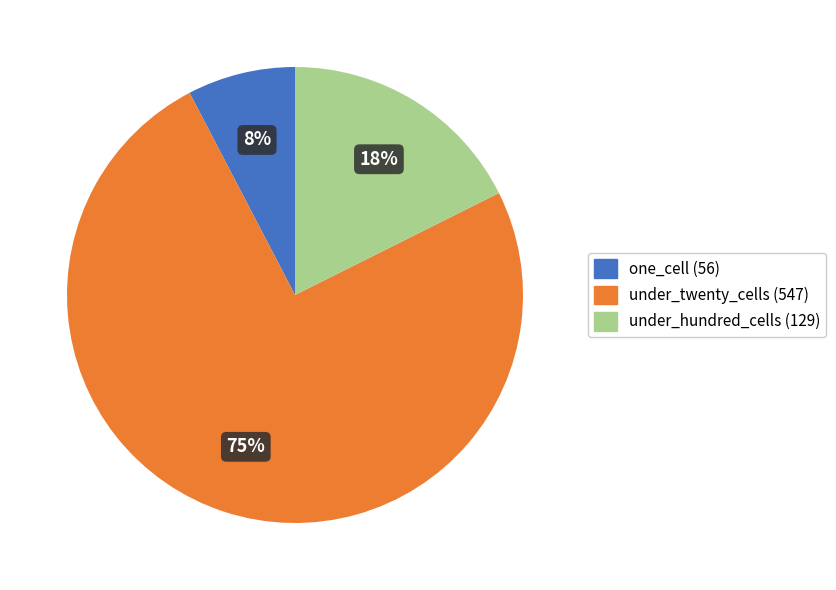

Between under_twenty_cells (547) and under_hundred_cells (129), which is larger?

under_twenty_cells (547)